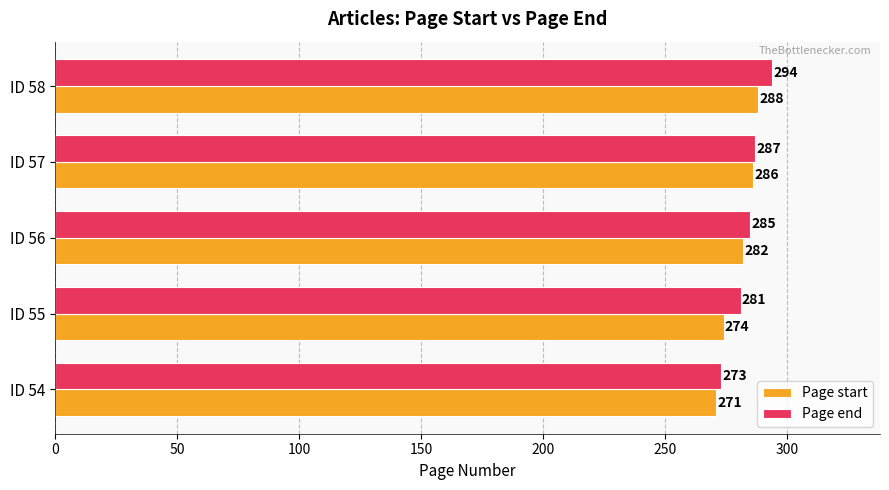

Rank the series by their average value, from lowest to highest.

Page start, Page end